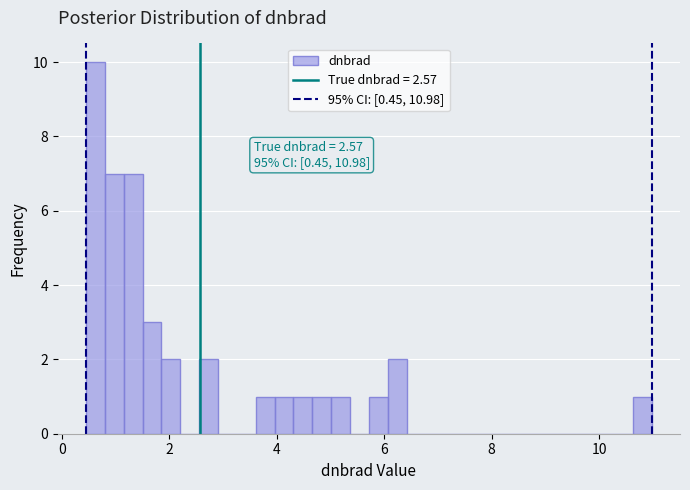

Read against the x-axis, roughly where is the centre of the tallest bar?

0.6